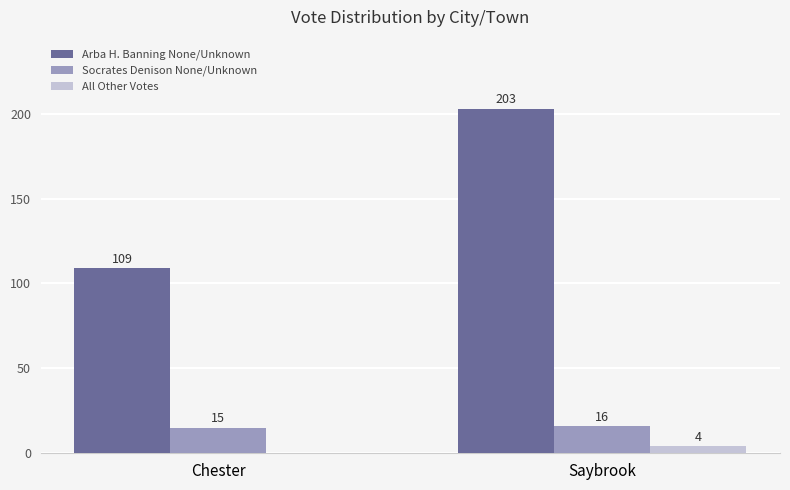

What is the sum of the All Other Votes values at Saybrook and Chester?

4